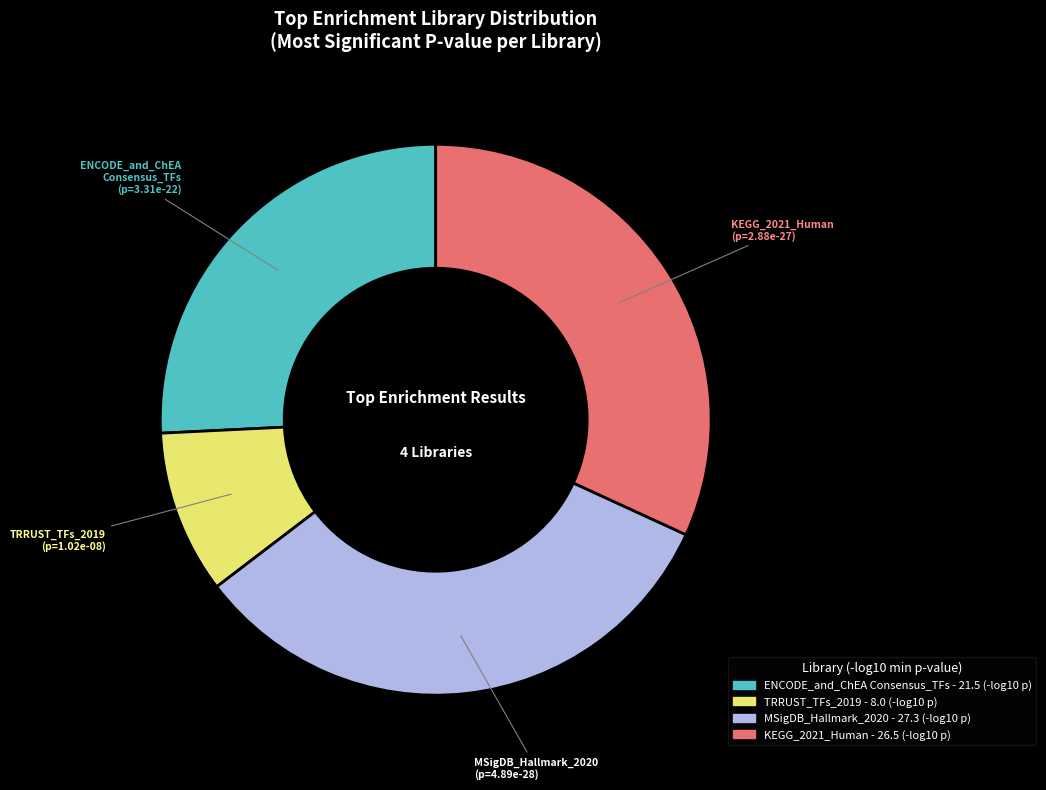

How many segments does this pie chart have?

4